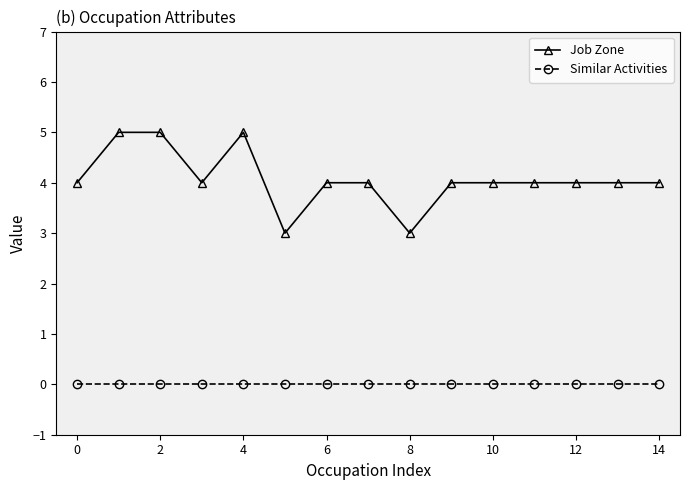

What is the sum of all Job Zone values?

61